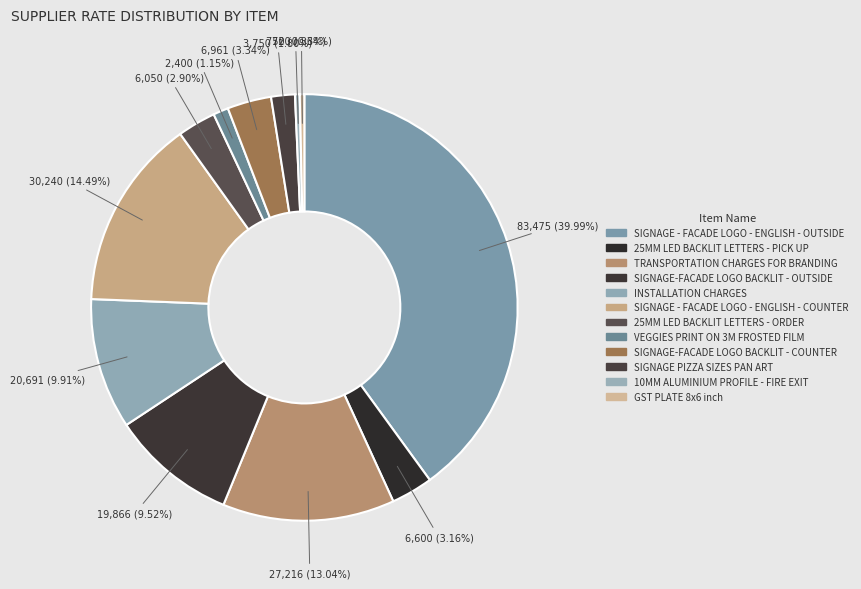

How many segments does this pie chart have?

12